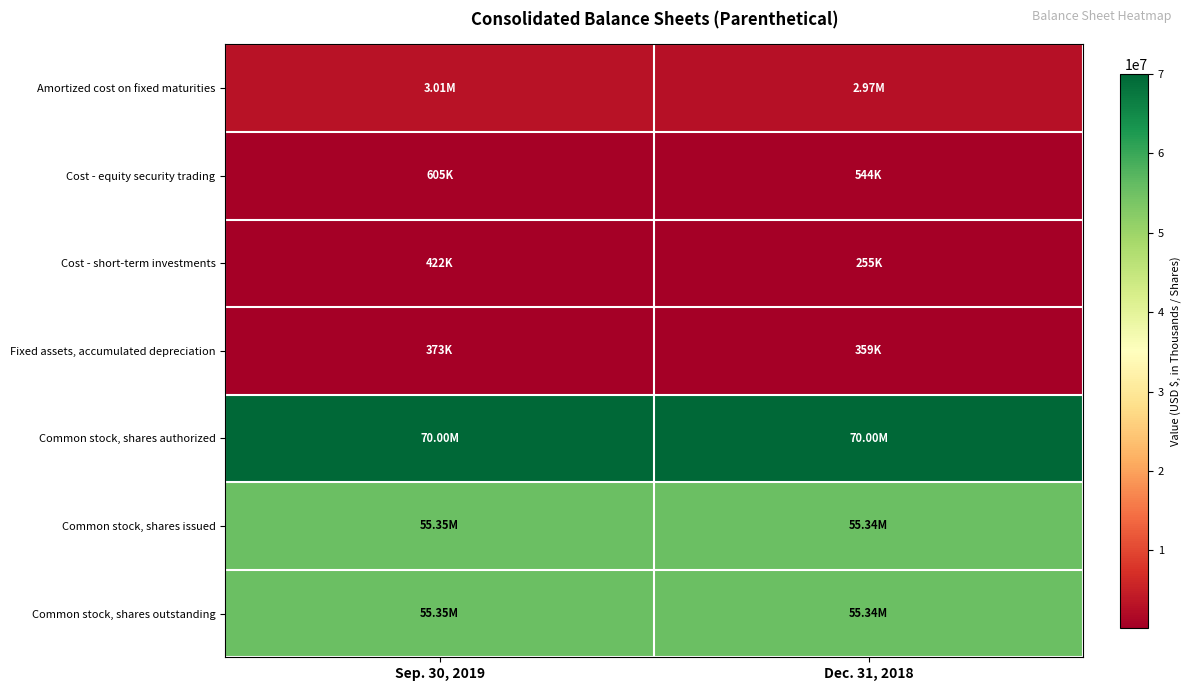

Count the number of data series in this chart.

7